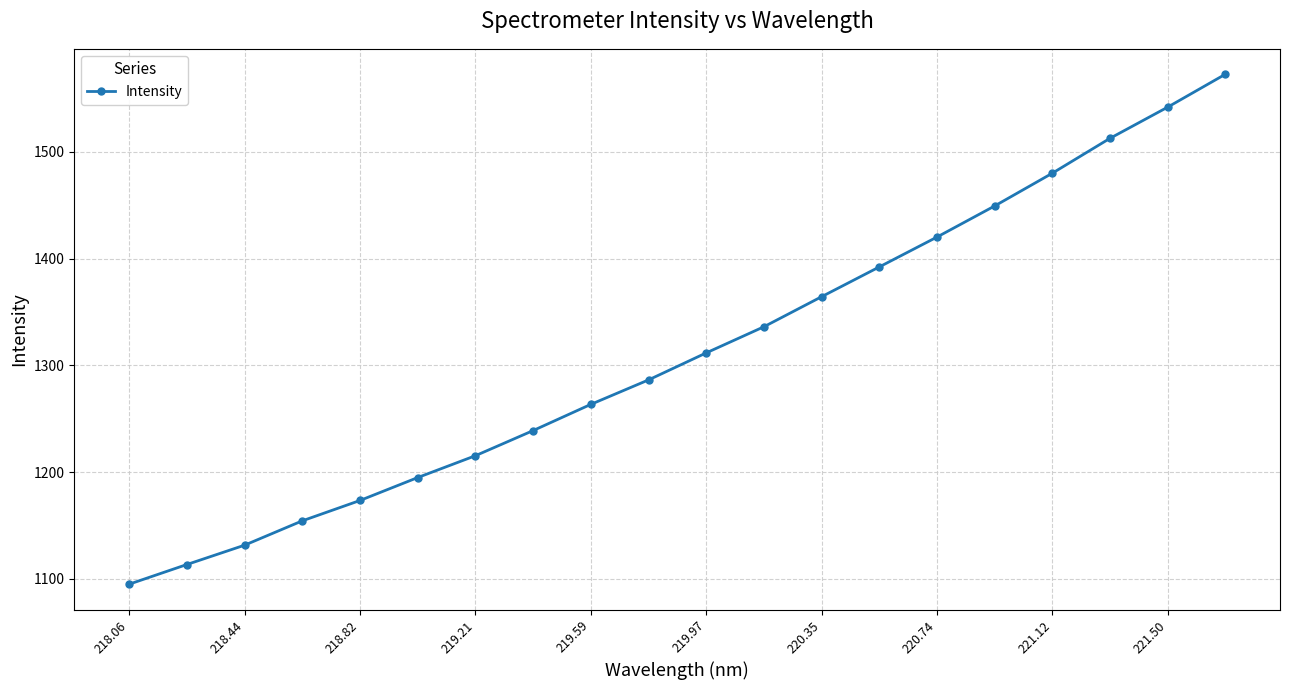

What is the value of the 13th point from the left?

1364.3